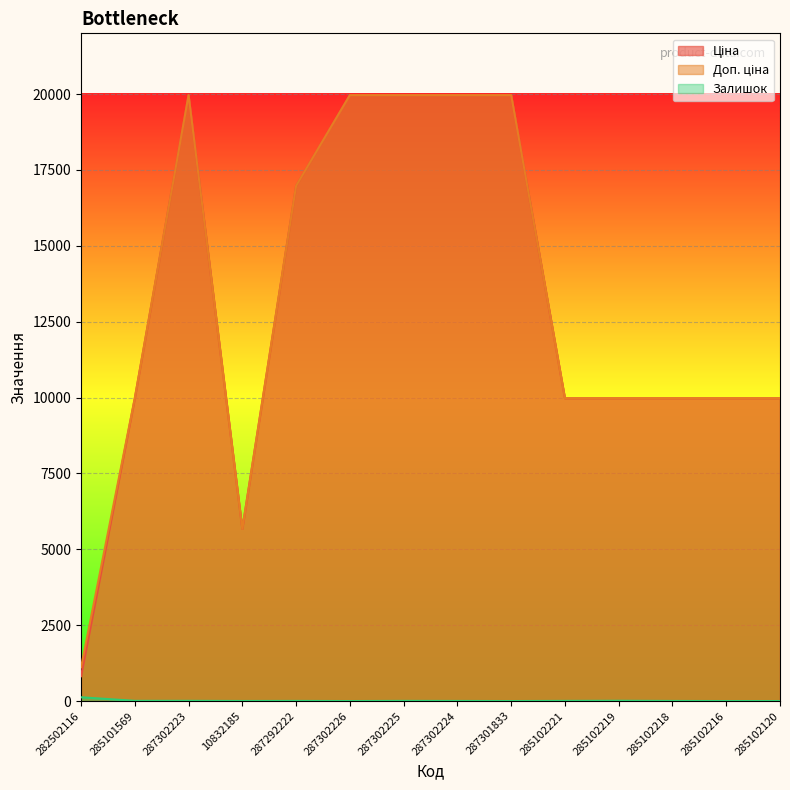

What position from the left is 287292222?

5